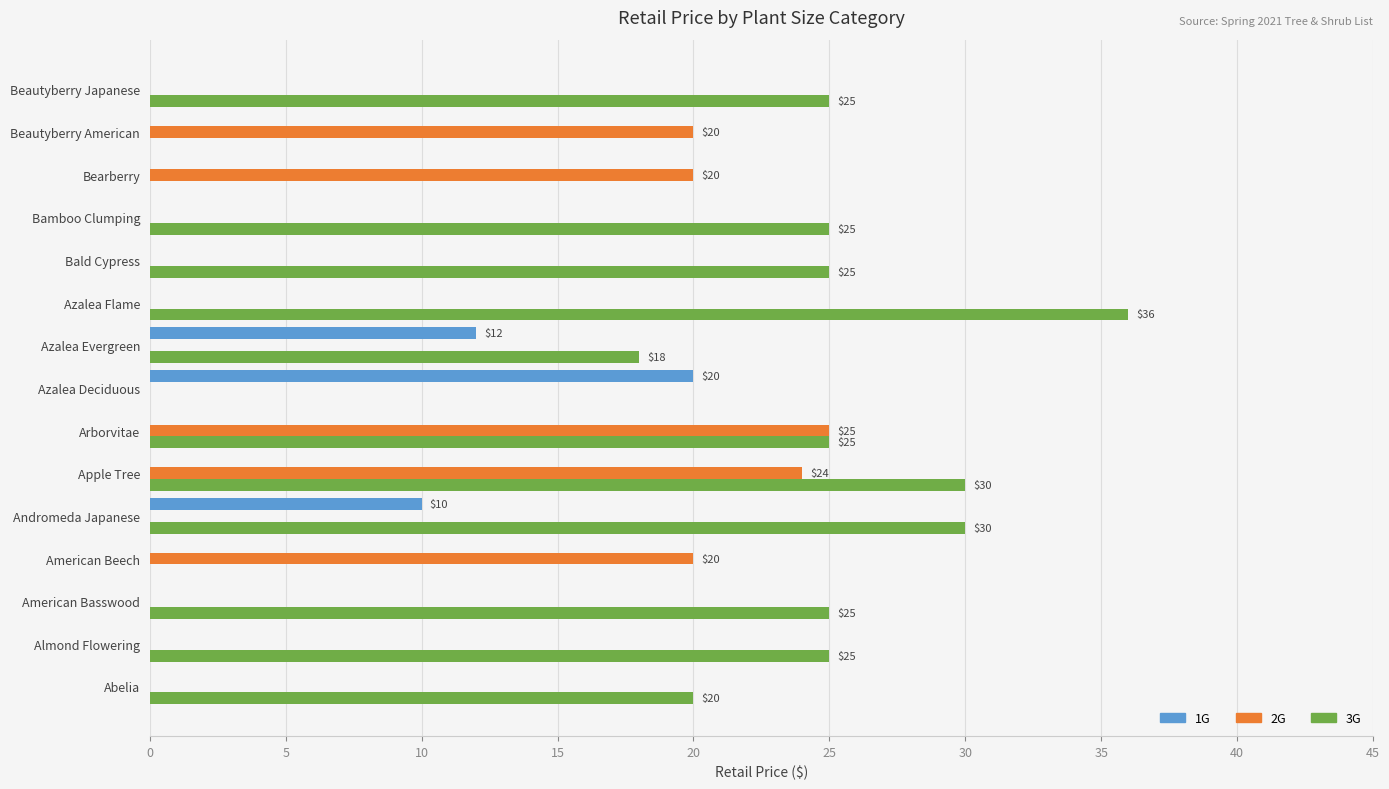

What is the sum of the 2G values at Azalea Evergreen and Apple Tree?

24